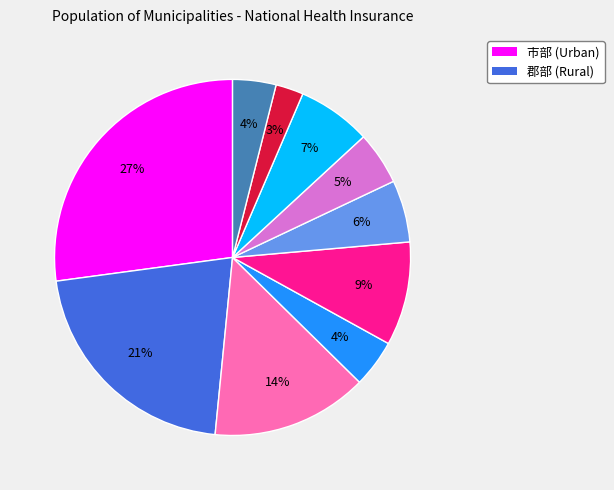

Is there any slice that represents more than half of the pie?

No